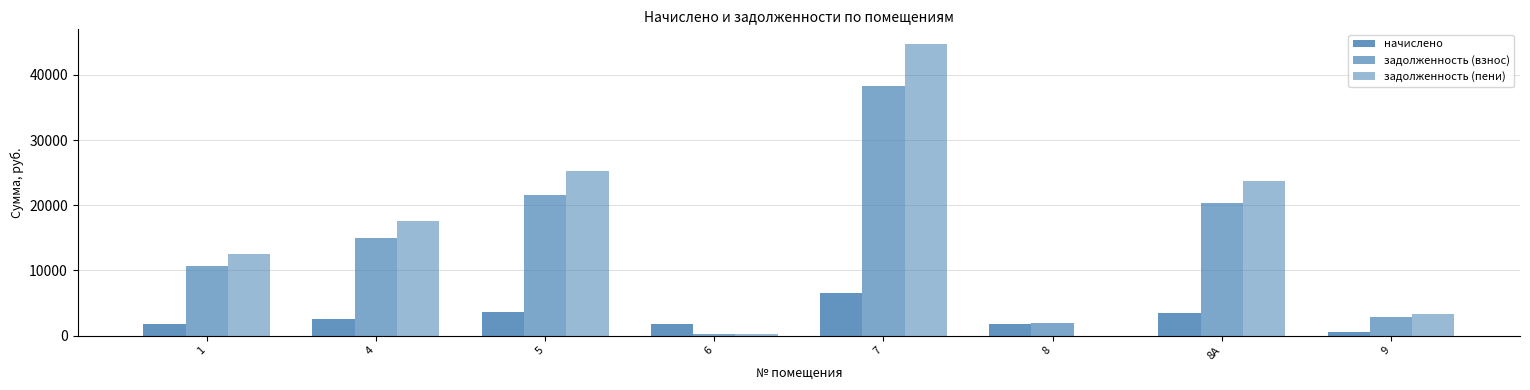

Are the bars horizontal?

No